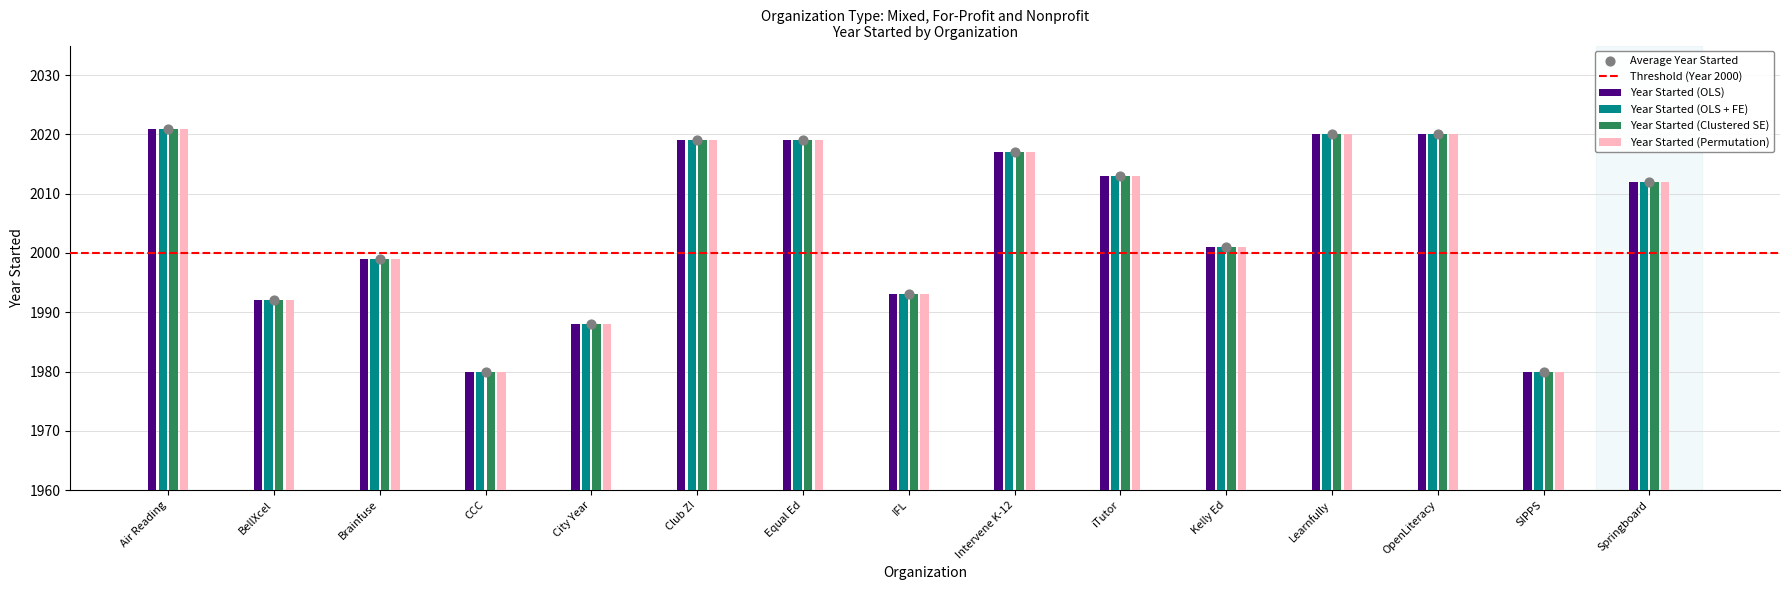

What is the lowest value of the Year Started (OLS) series?

1980